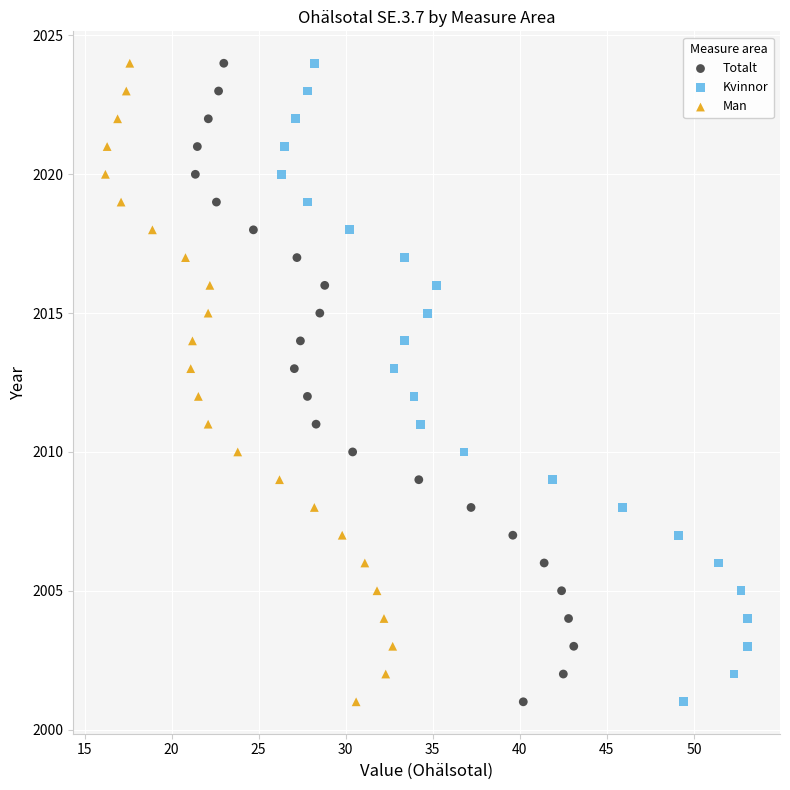

What are all the series names shown in the legend?

Totalt, Kvinnor, Man